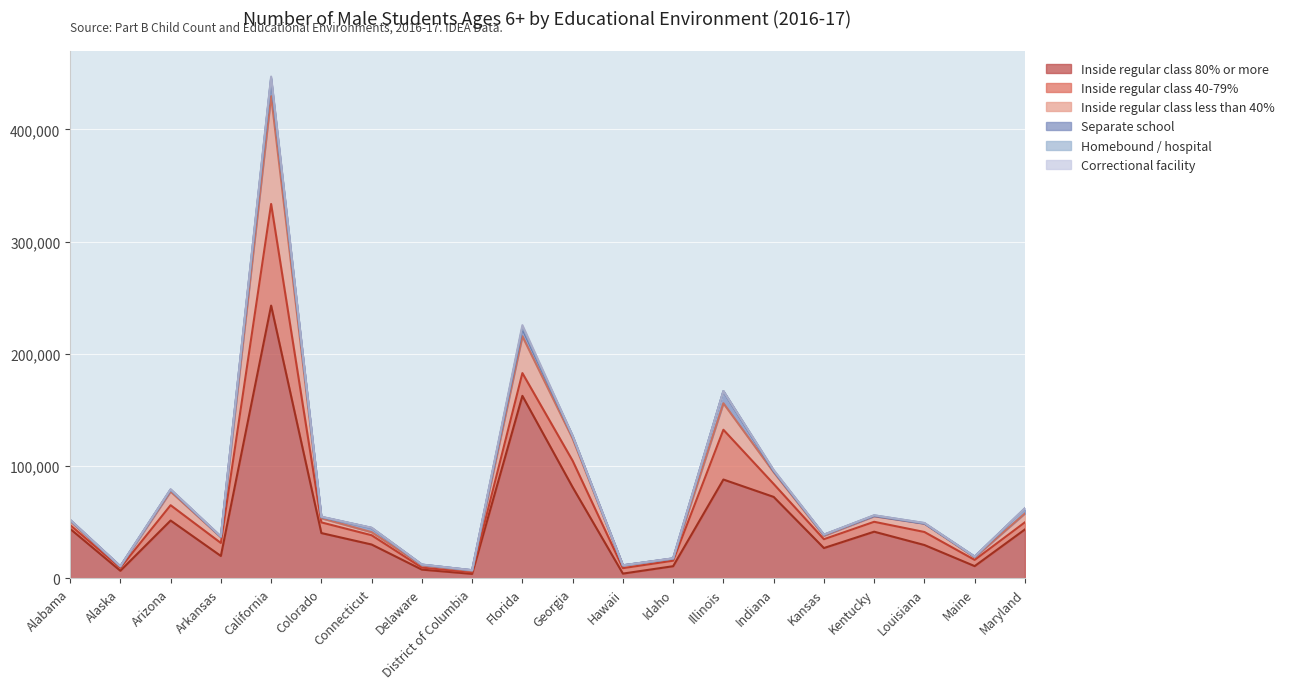

What is the sum of all Homebound / hospital values?

5456